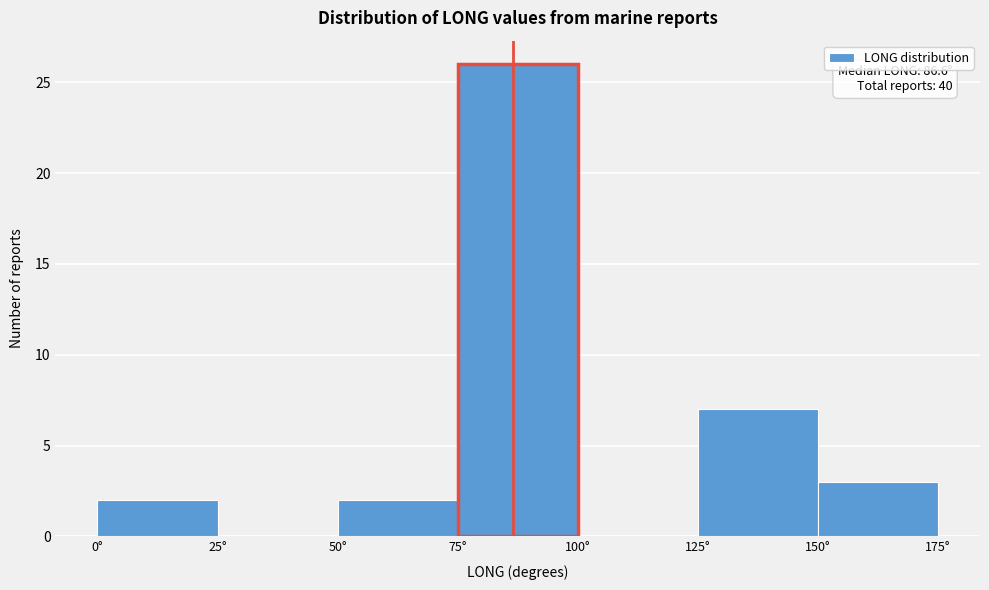

Which range on the x-axis has the tallest bar?

75 to 100